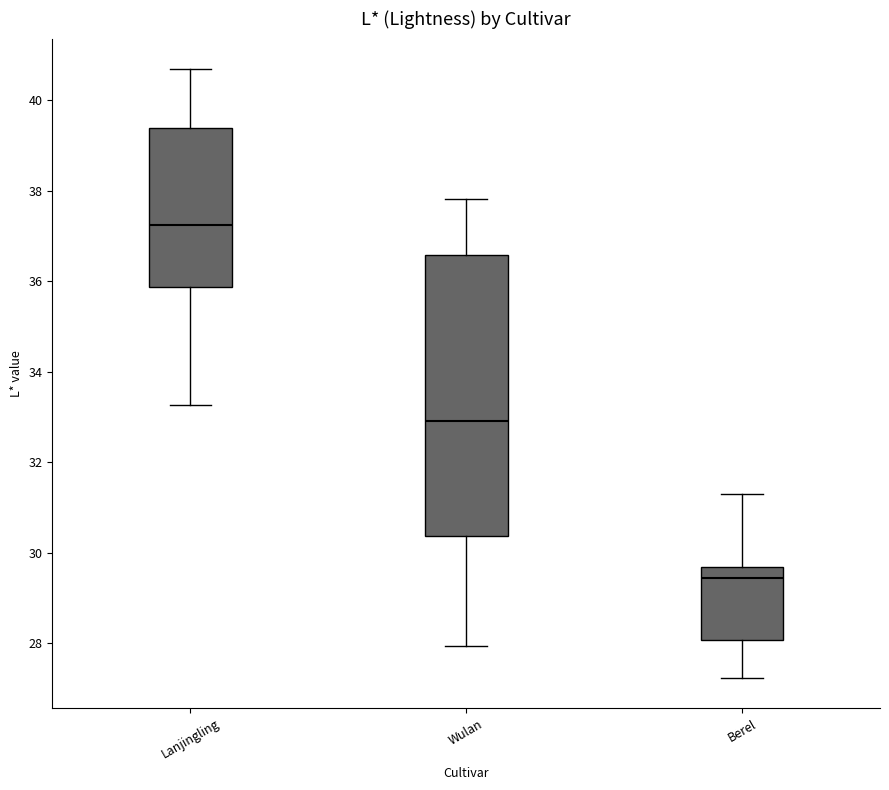

Which box has the lowest median line?

Berel